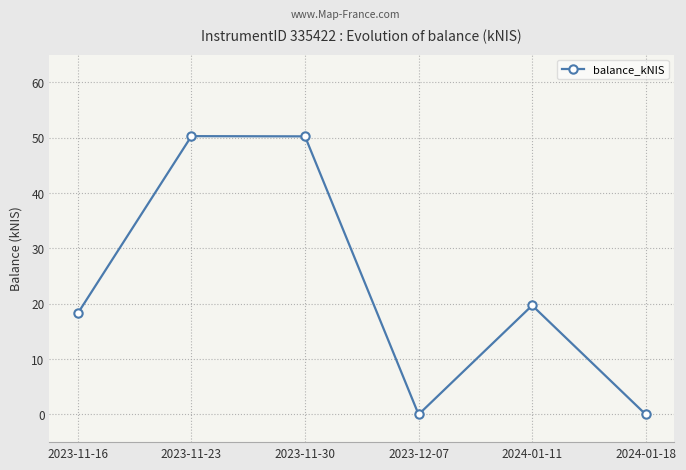

What is the label of the 5th point from the right?

2023-11-23